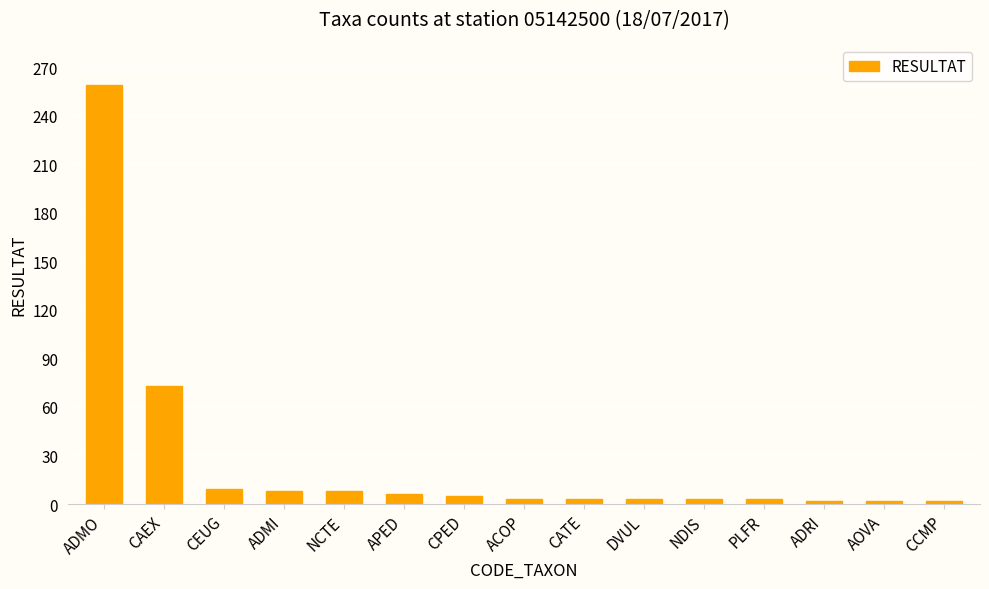

What is the maximum value shown in the chart?

259